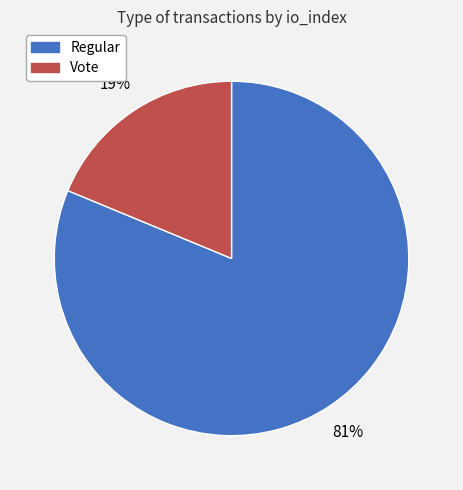

To the nearest percent, what is the difference between the largest and smallest slice percentages?

62%